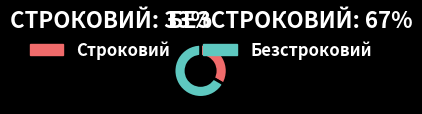

Is Строковий the majority of the pie?

No